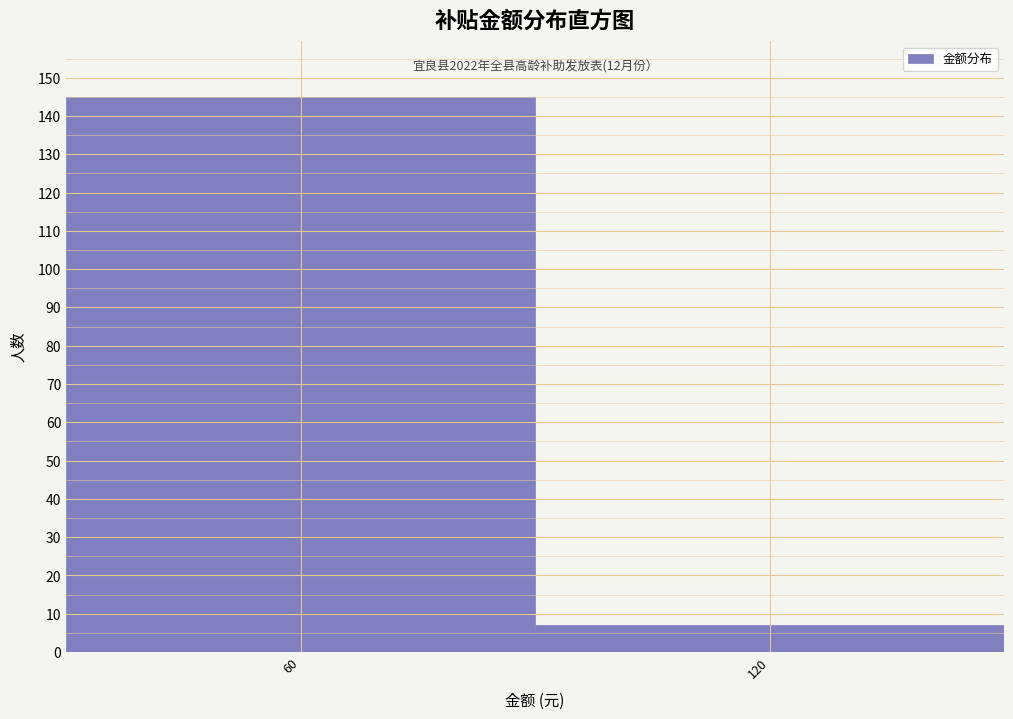

Reading left to right, what are all the values shown in this chart?

145	7